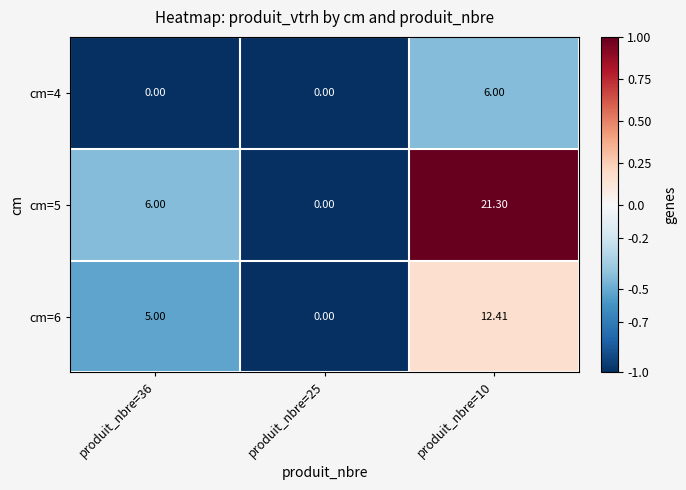

What is the greatest value displayed?

21.3